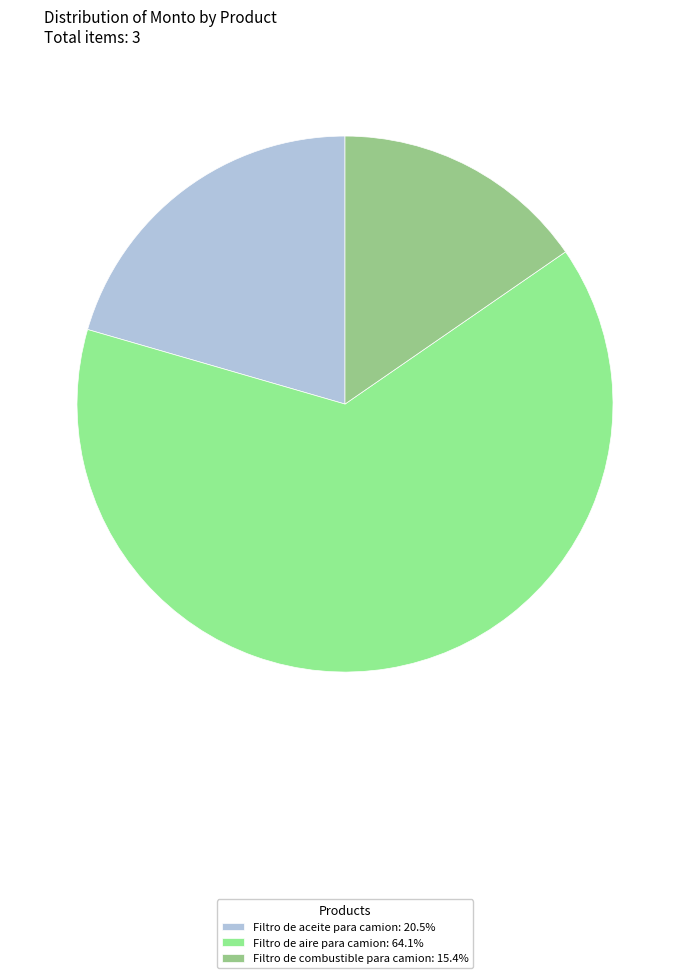

Does Filtro de aceite para camion represent more than half of the total?

No